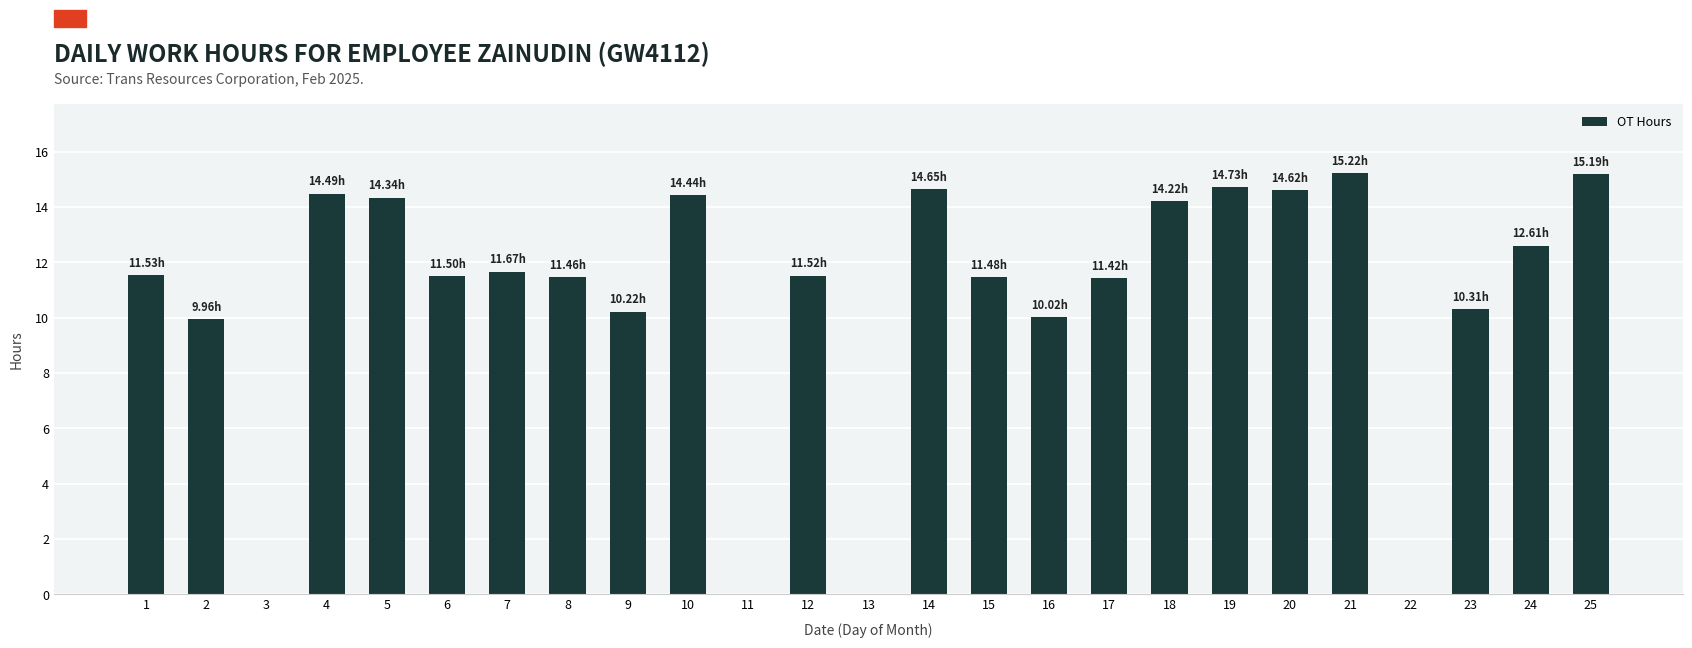

What is the sum of all values?

265.6